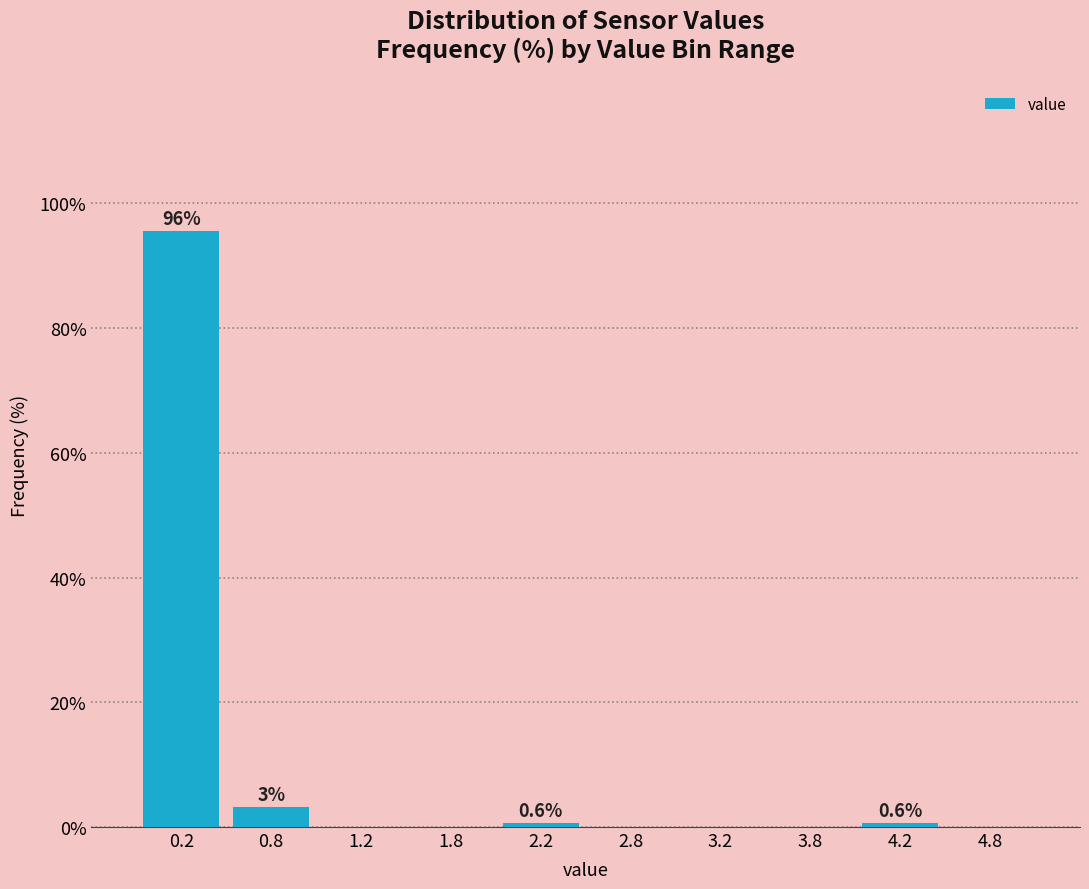

Which range on the x-axis has the tallest bar?

0.0 to 0.5